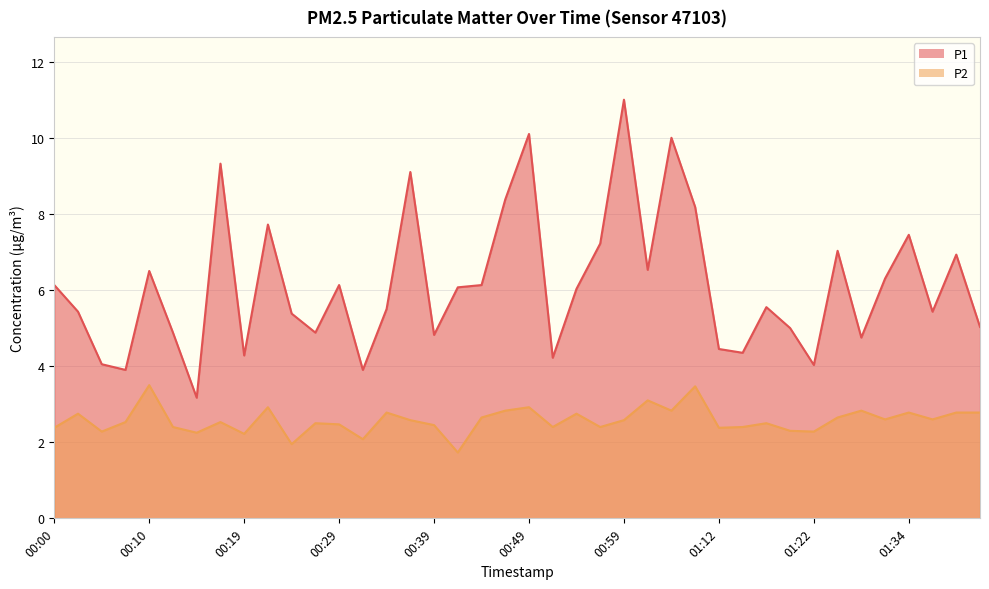

Does the chart have visible grid lines?

Yes